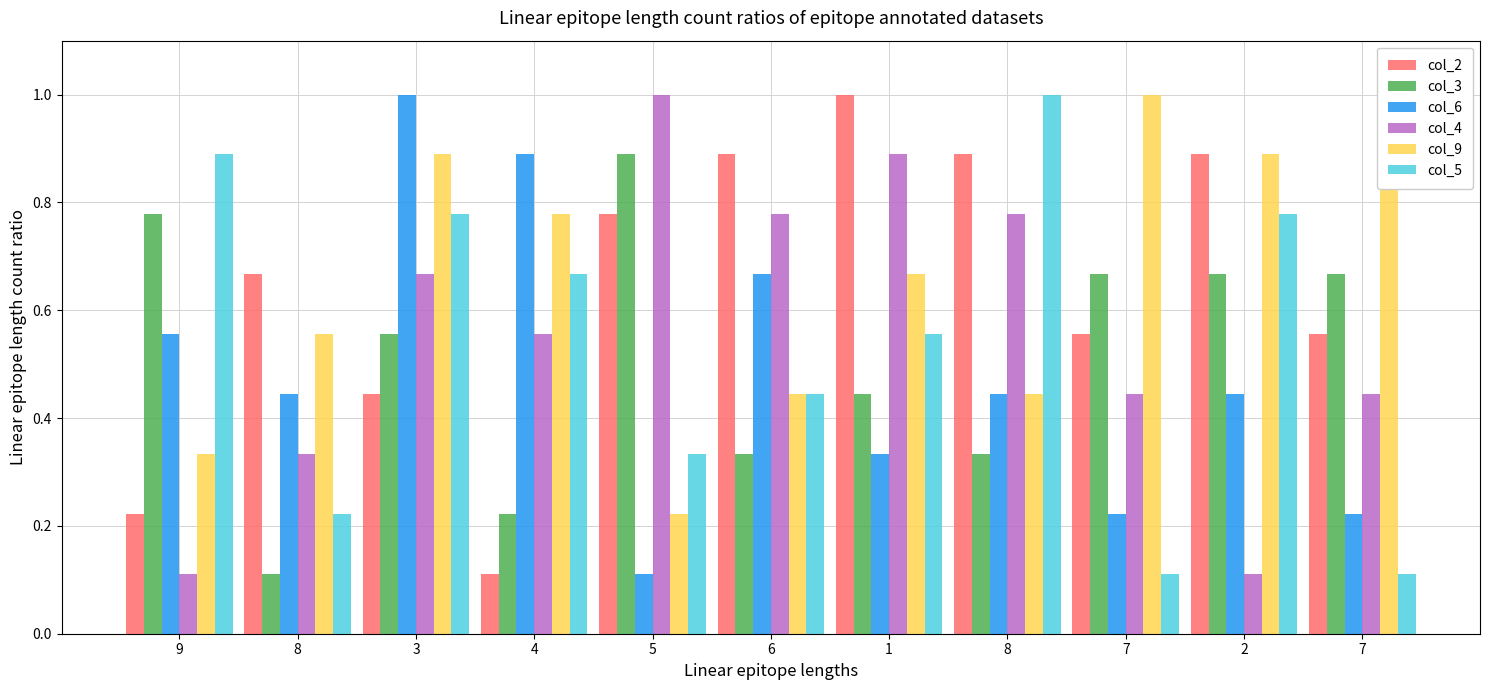

Rank the series by their maximum value, from highest to lowest.

col_2, col_6, col_4, col_9, col_5, col_3